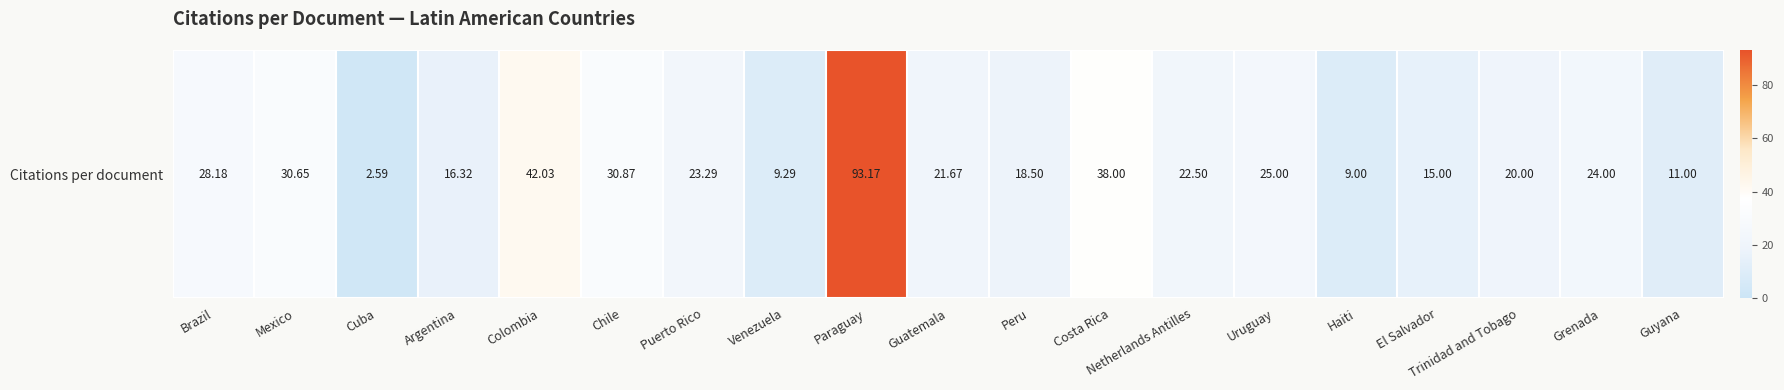

What is the average value?

25.3